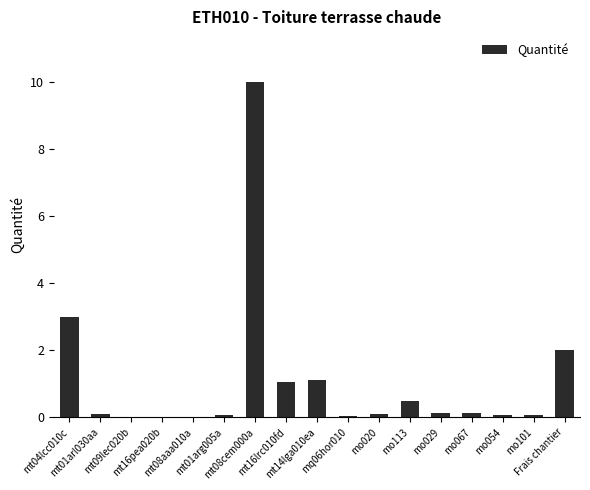

What is the sum of all values?

18.3